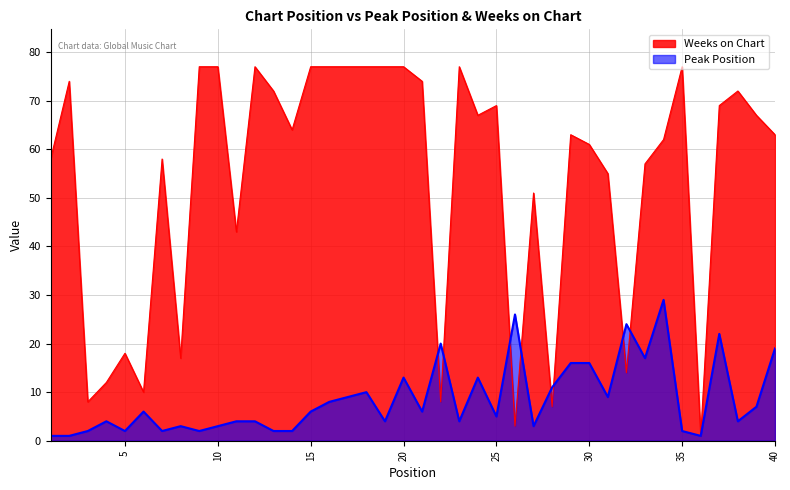

The Peak Position series shows 6 at 21. True or false?

True